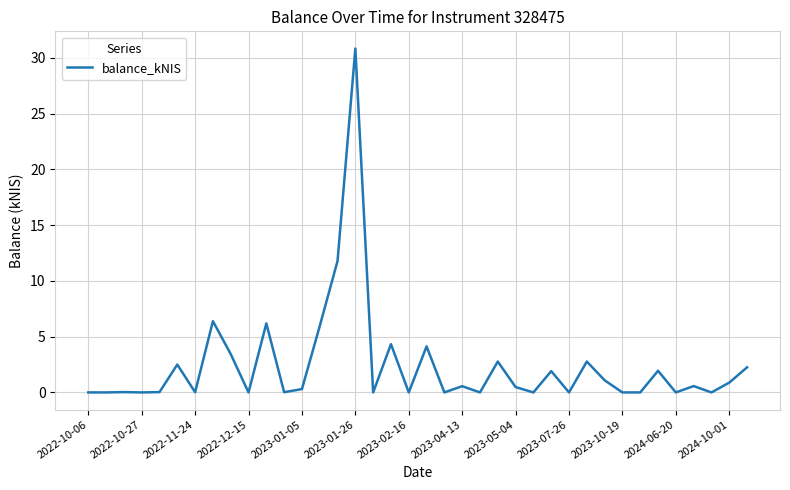

What is the greatest value displayed?

30.8